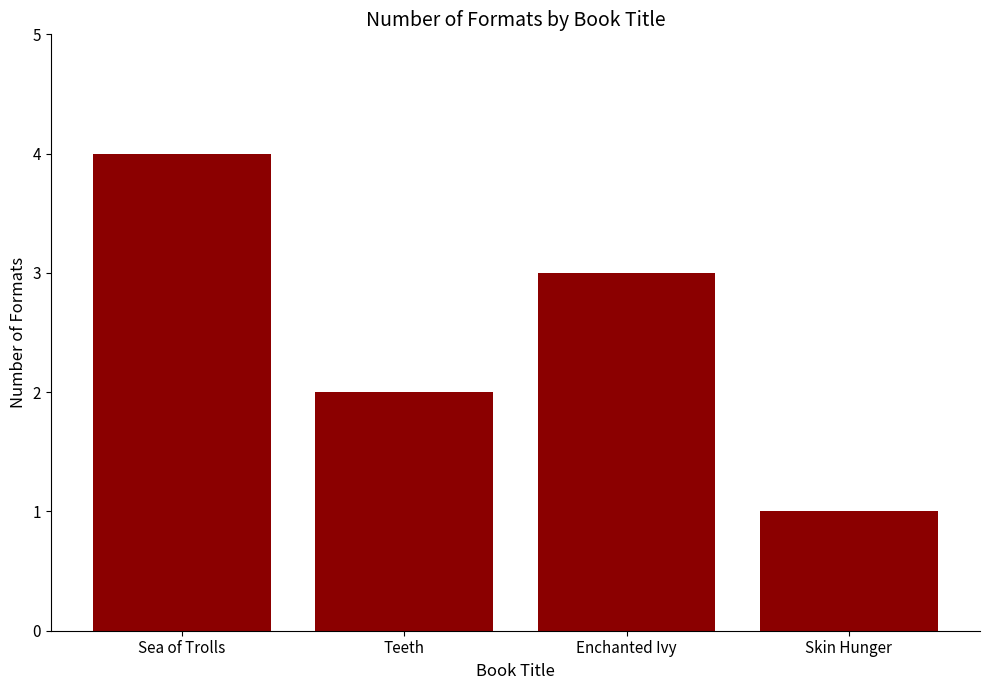

Does the chart contain stacked bars?

No